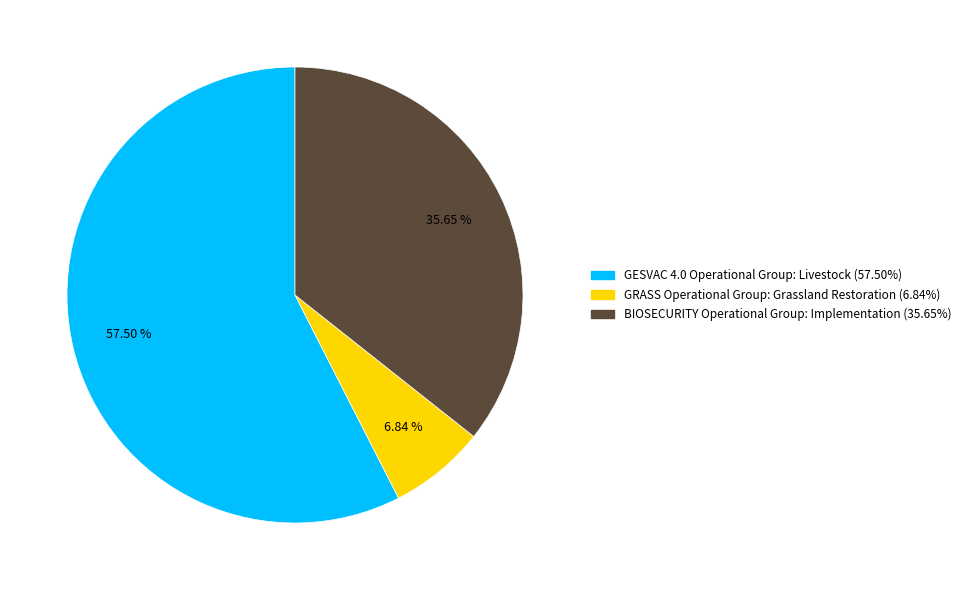

What is the total percentage of GESVAC 4.0 Operational Group: Livestock and GRASS Operational Group: Grassland Restoration?

64.3%